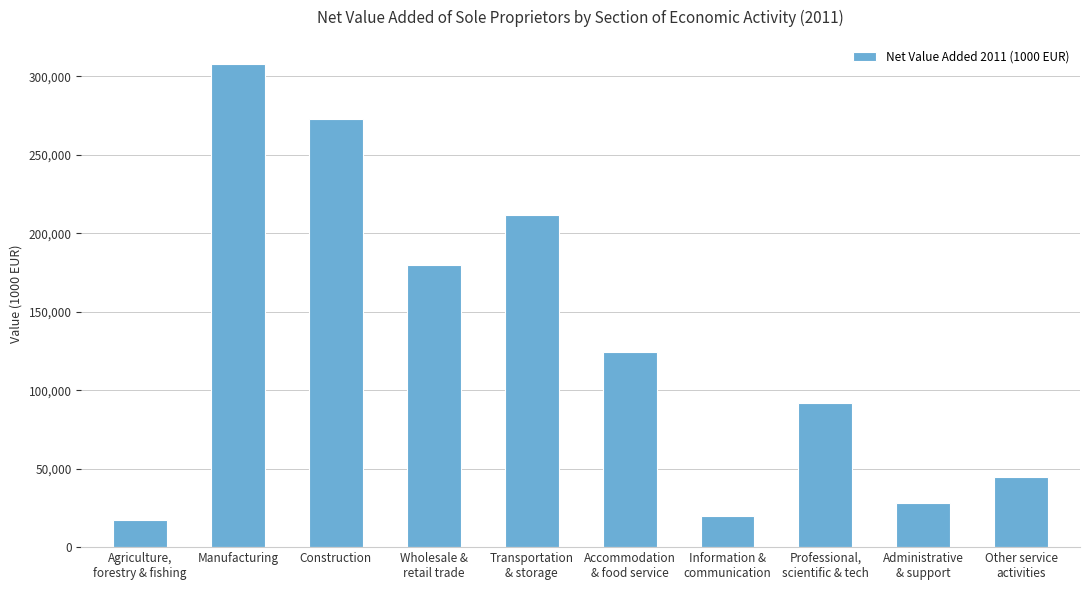

True or false: the data shows 193872.3 at Accommodation
& food service.

False